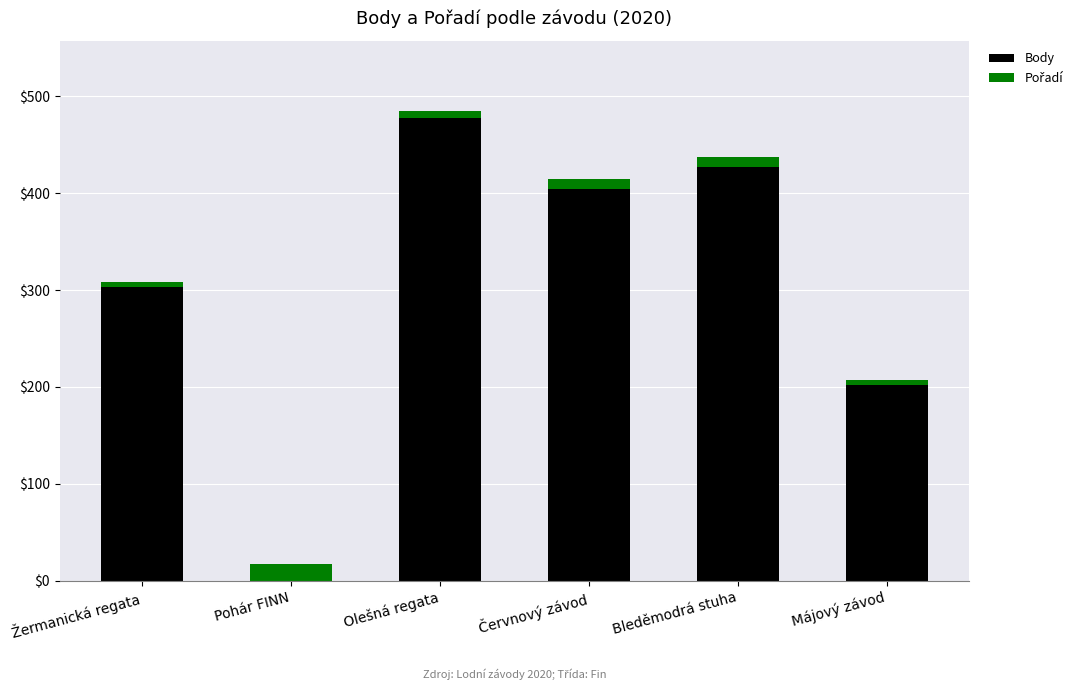

How many categories are shown in the chart?

6